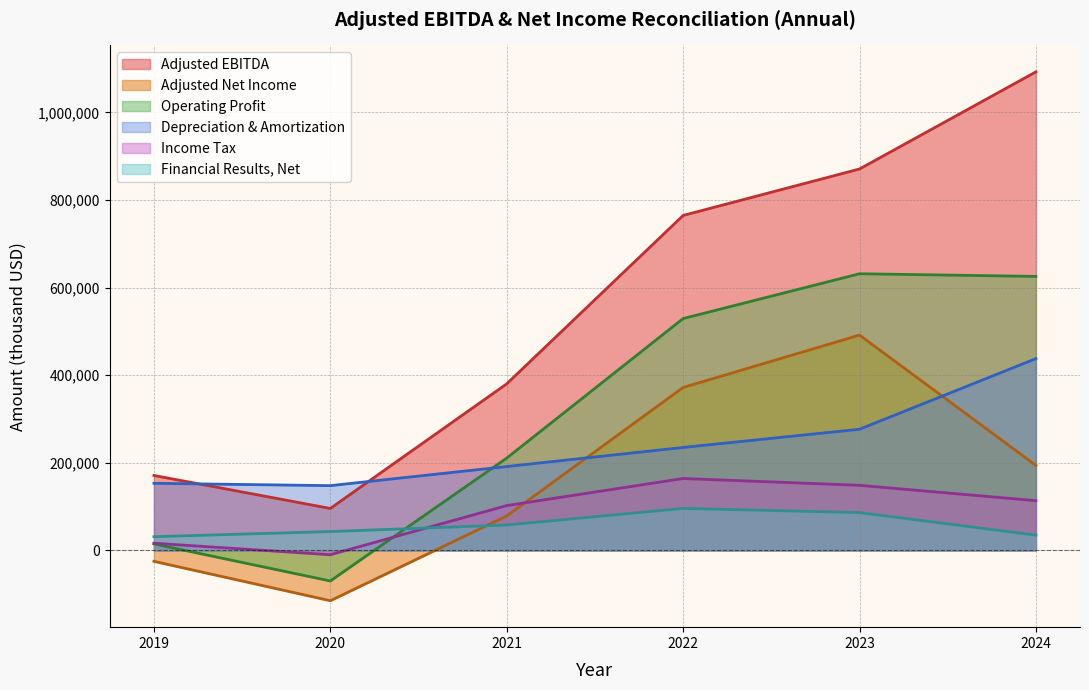

Which category has the lowest value across all series?

2020